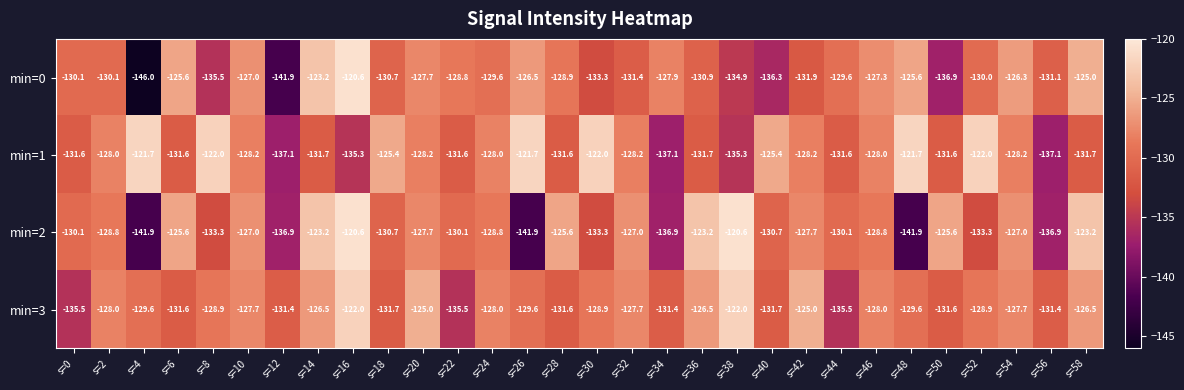

Which series has the largest total across all categories?

min=1